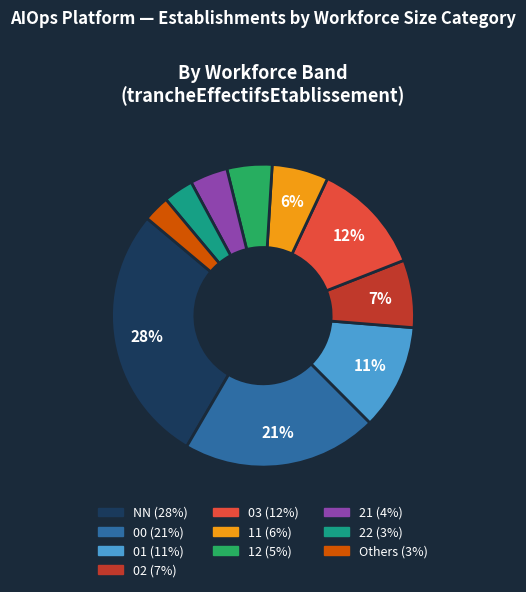

Is there a majority slice in this chart?

No